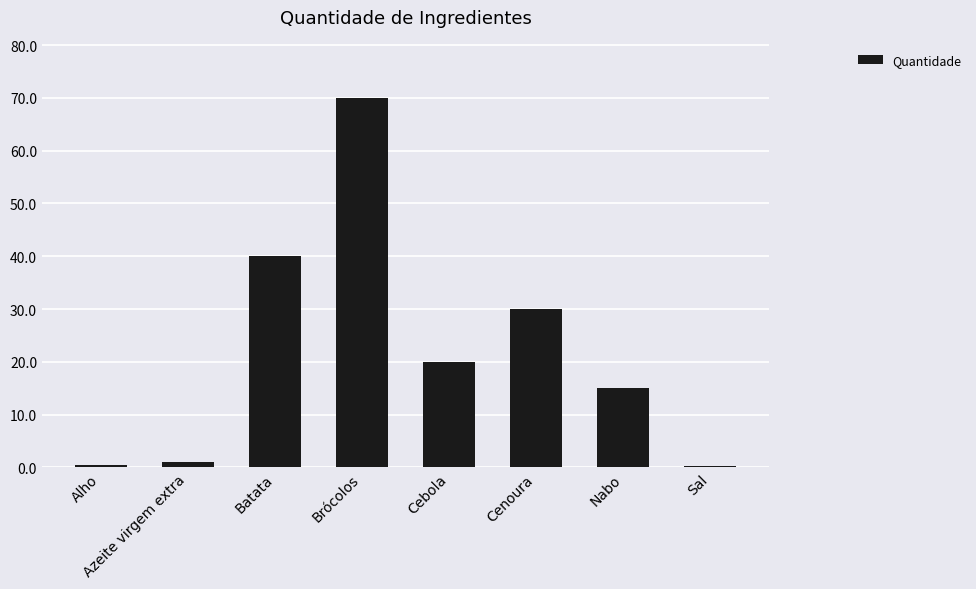

Which category has the highest value across all series?

Brócolos